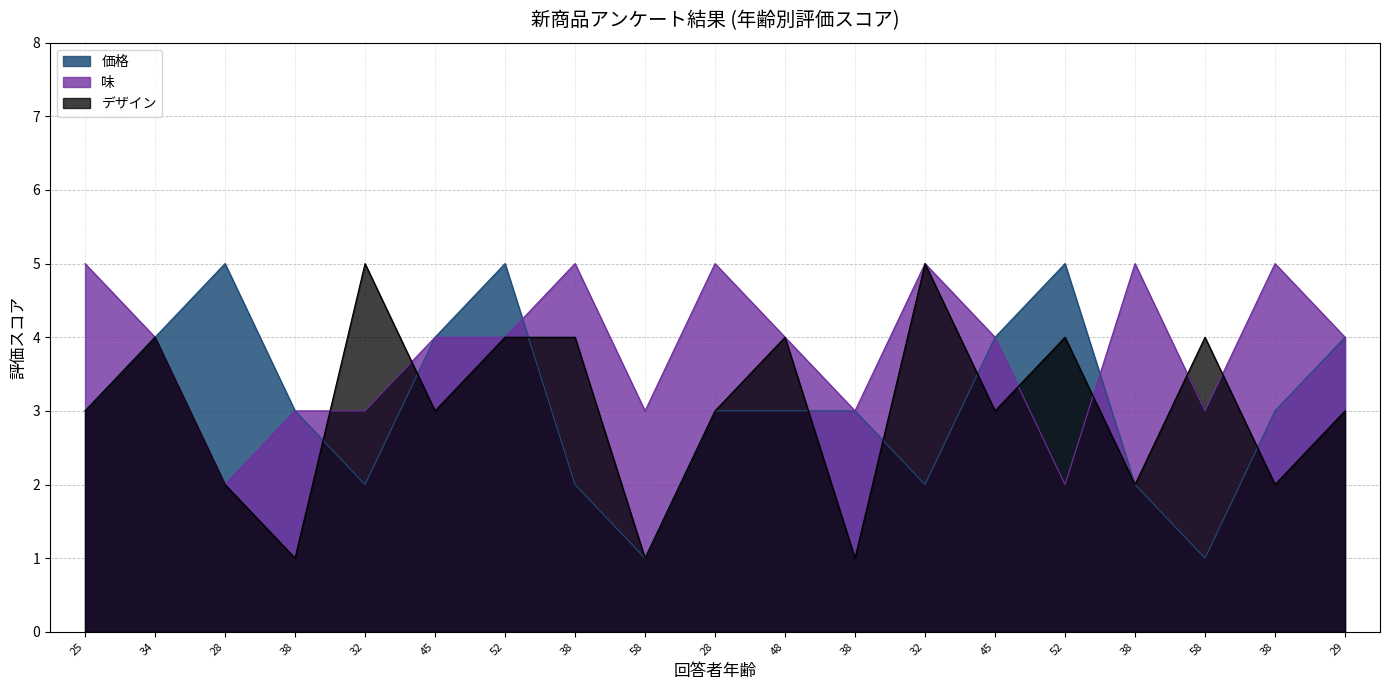

Which series changed the most between 25 and 38?

味